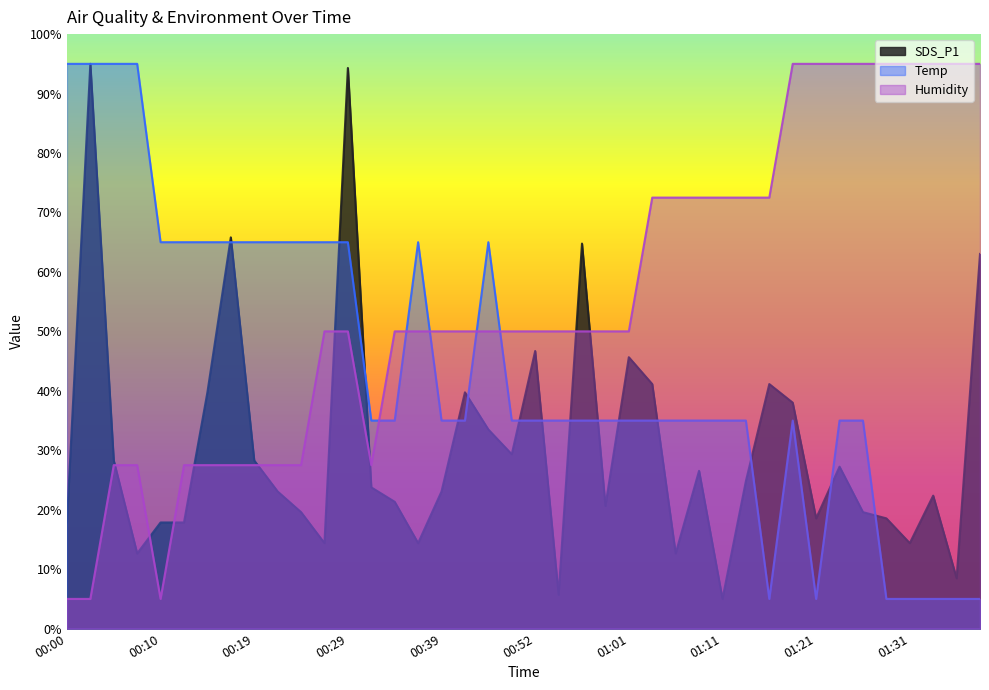

What is the difference between the SDS_P1 values at 01:16 and 00:07?

28.5